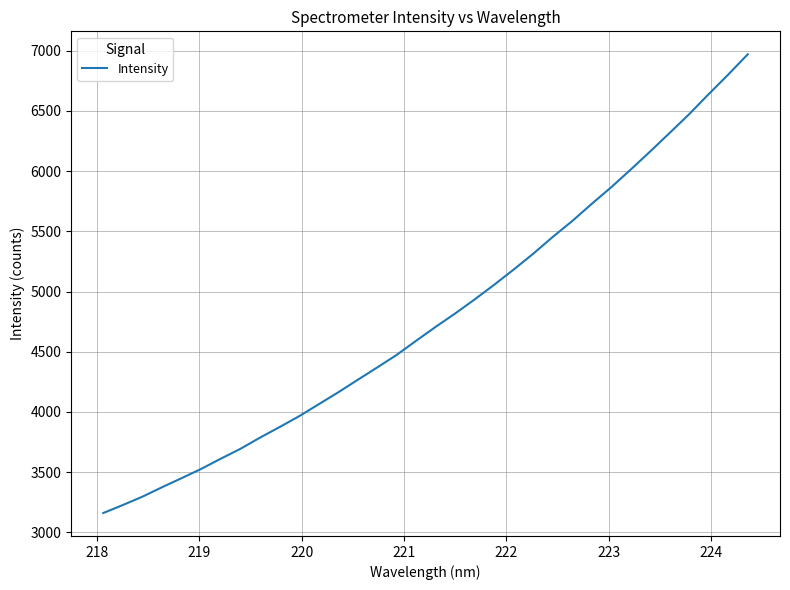

What is the difference between the maximum and minimum values?

3811.0